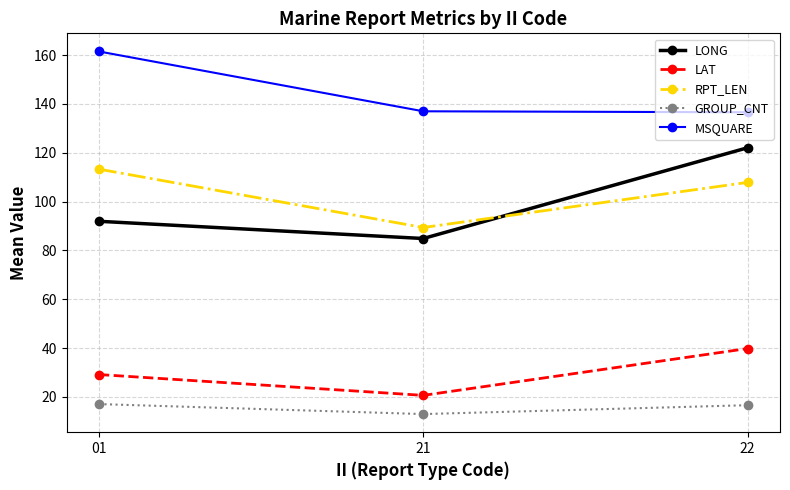

The value of MSQUARE at 21 is 137.0. True or false?

True